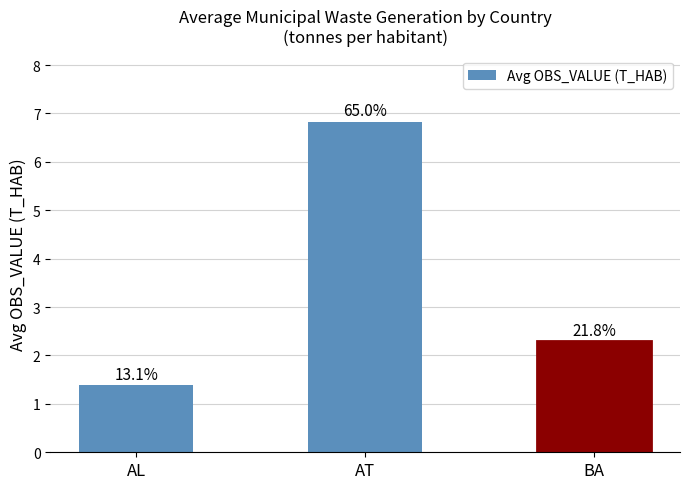

True or false: the data shows 2.3 at BA.

True